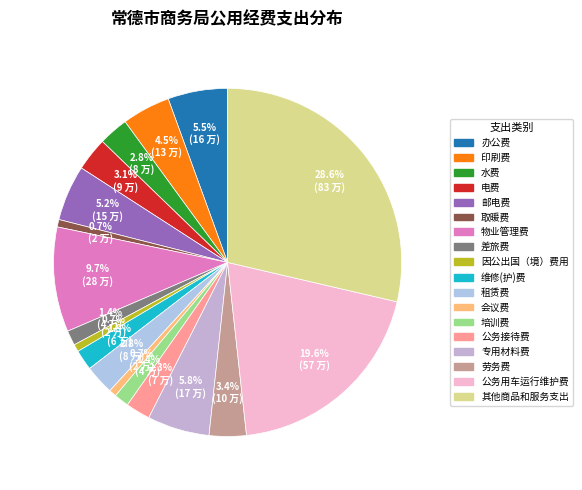

Is there a majority slice in this chart?

No